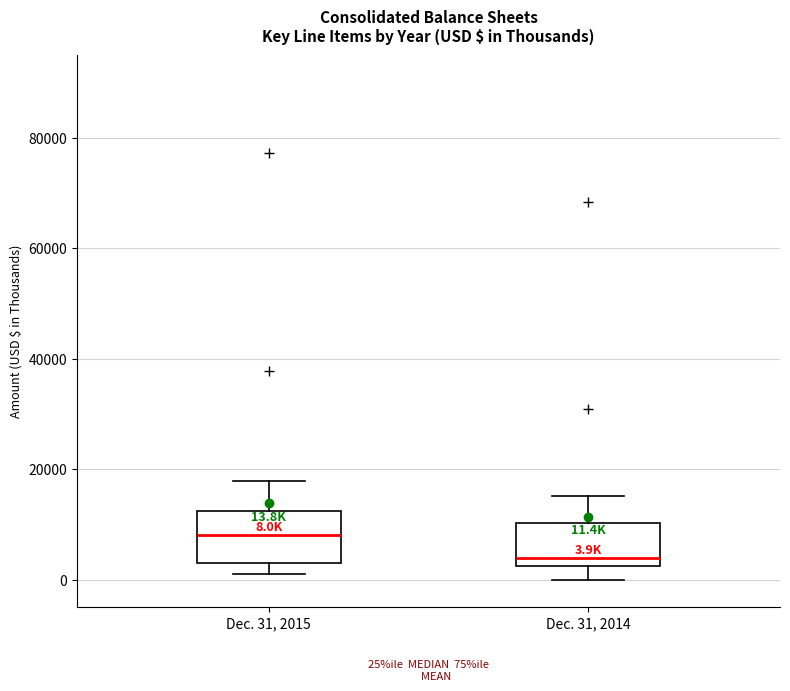

Which box has the highest median line?

Dec. 31, 2015